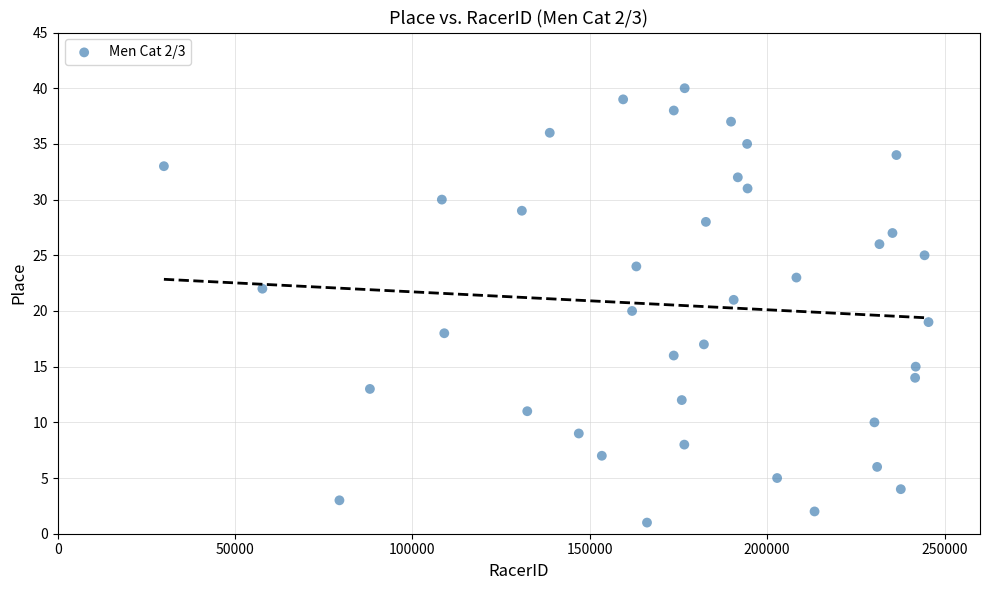

What is the range of X values (max minus min)?

215565